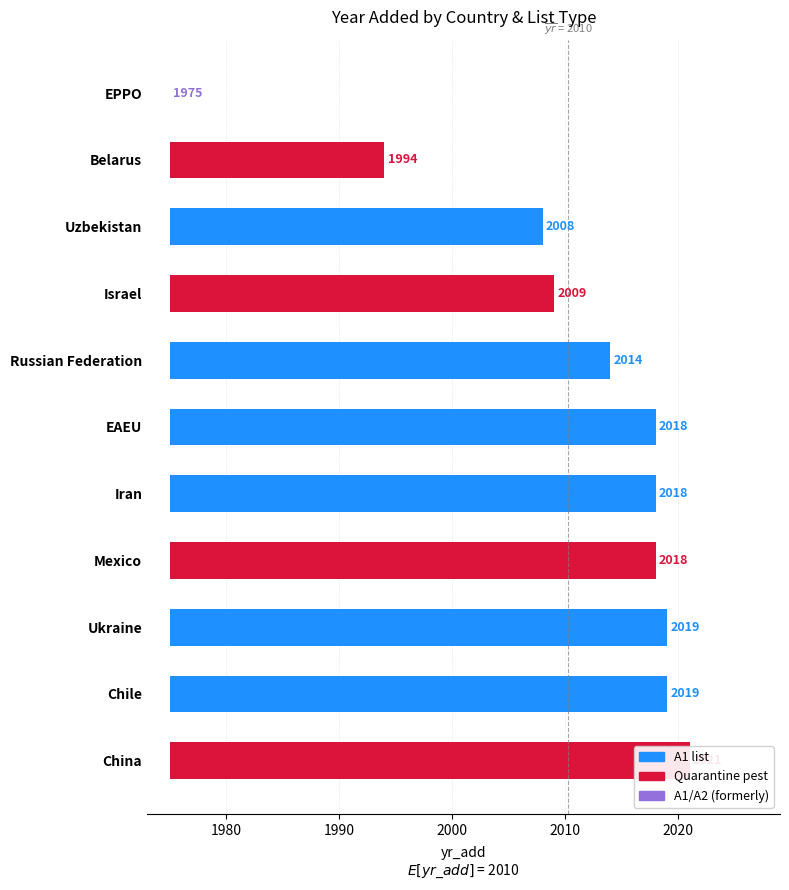

Which has a higher value, Ukraine or Russian Federation?

Ukraine